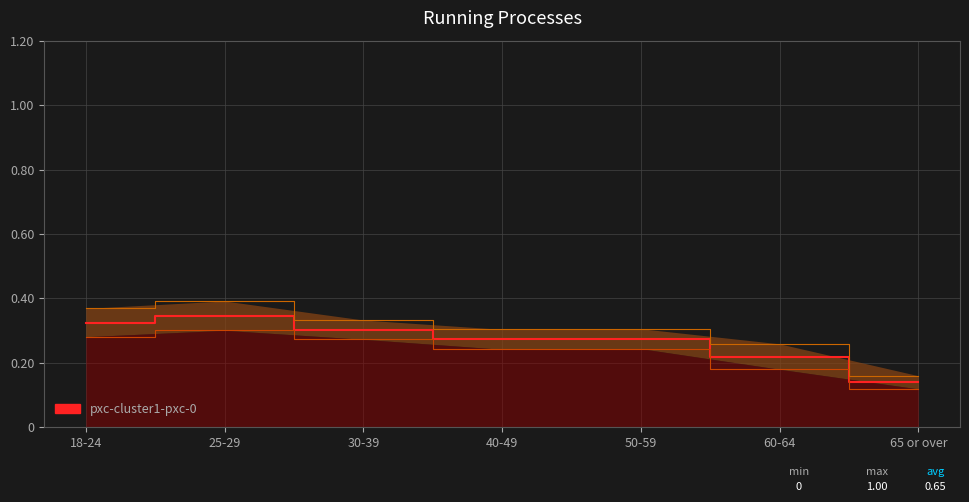

The chart shows a value of 0.3 at 18-24. True or false?

True